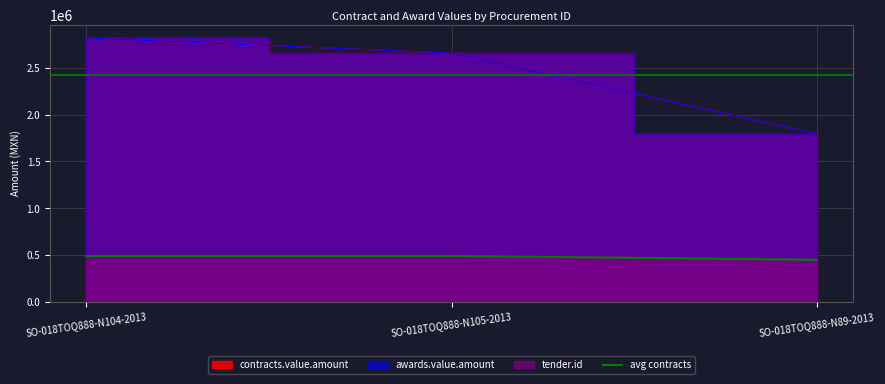

The value of contracts.value.amount at SO-018TOQ888-N89-2013 is 2810882.0. True or false?

False